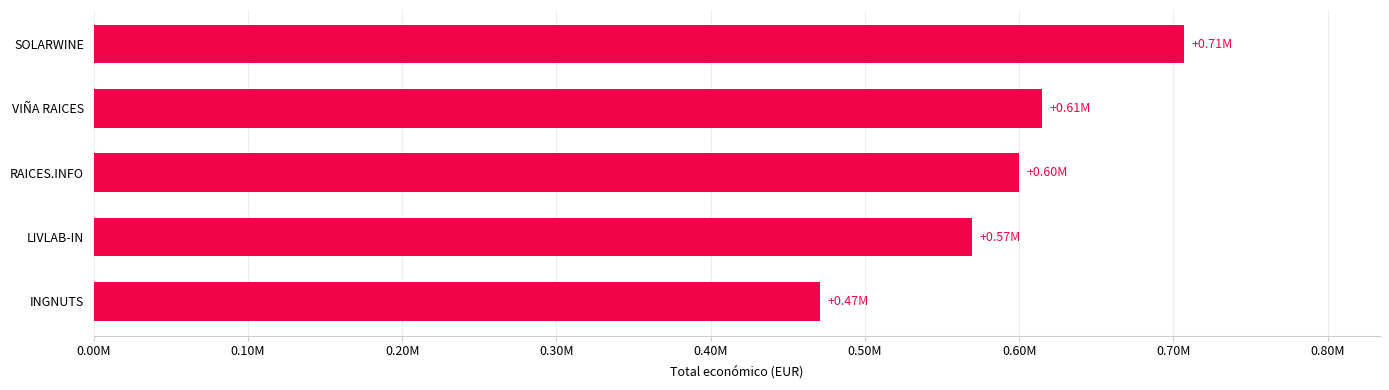

List the labels in order of value, largest first.

SOLARWINE, VIÑA RAICES, RAICES.INFO, LIVLAB-IN, INGNUTS